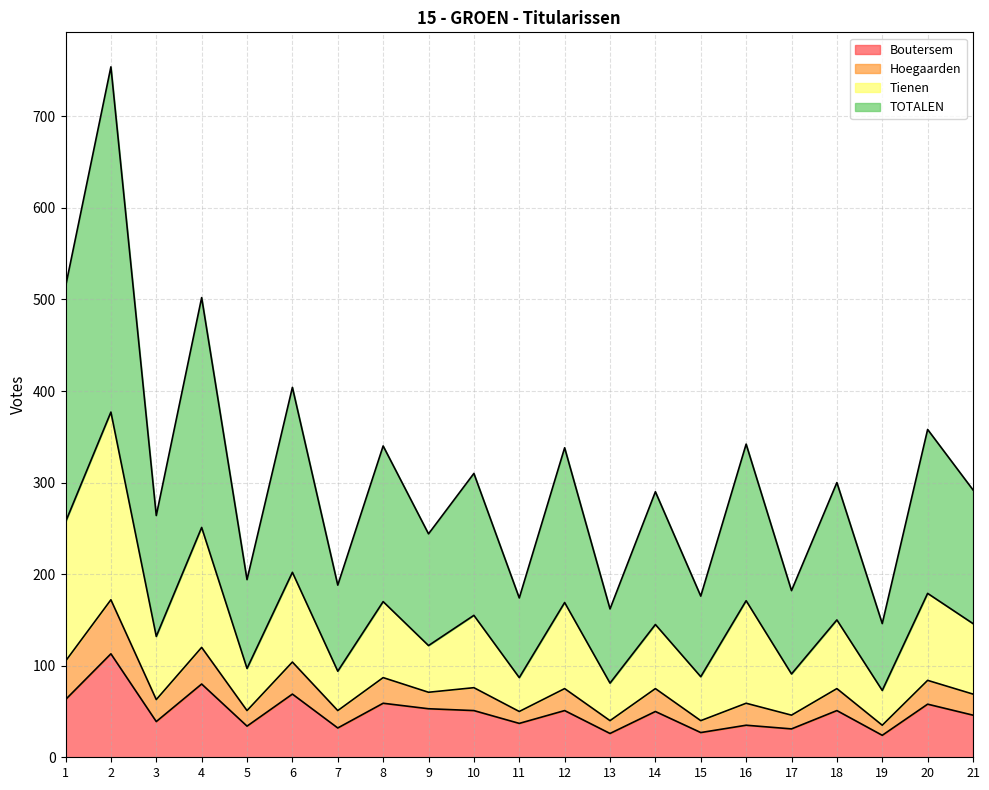

What is the maximum value for Boutersem?

113